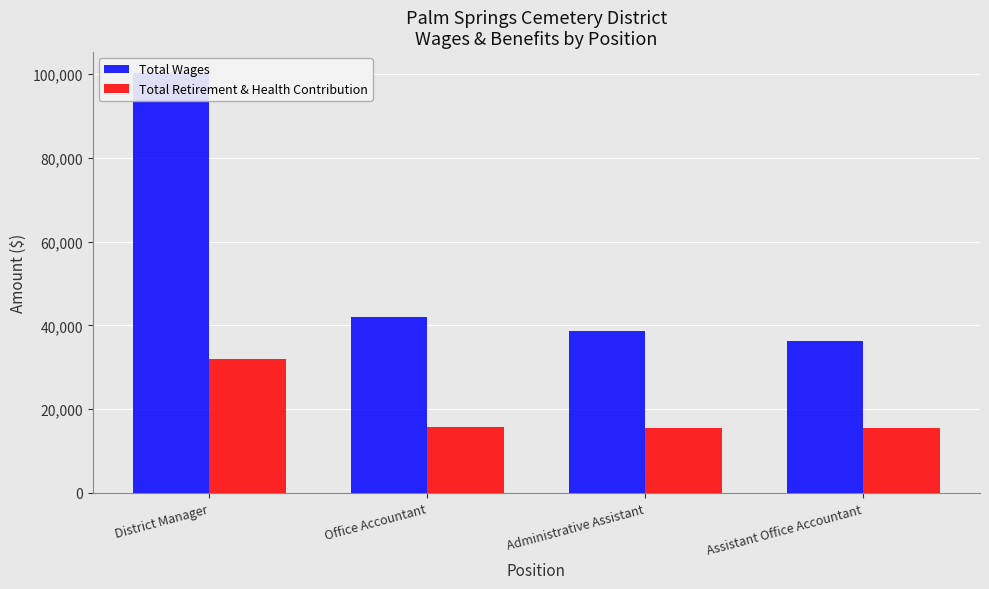

Rank the categories by Total Retirement & Health Contribution value from highest to lowest.

District Manager, Office Accountant, Administrative Assistant, Assistant Office Accountant